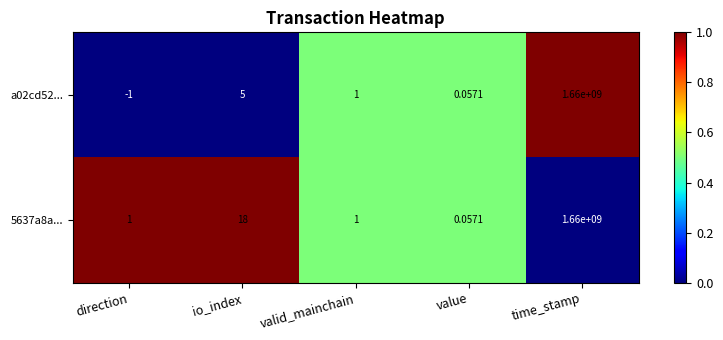

Which category has the lowest value in the a02cd52... series?

direction